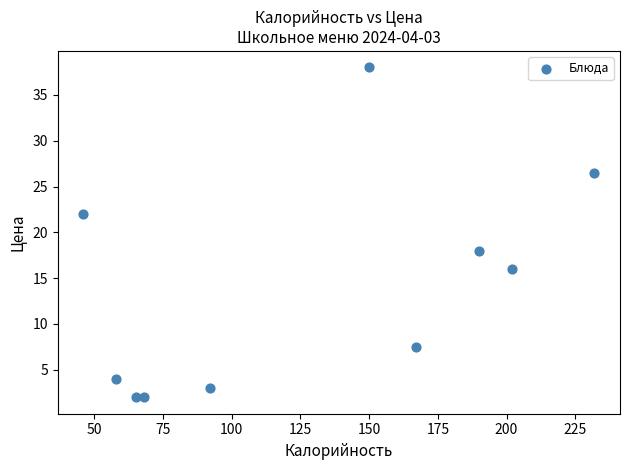

What is the range of X values (max minus min)?

186.0